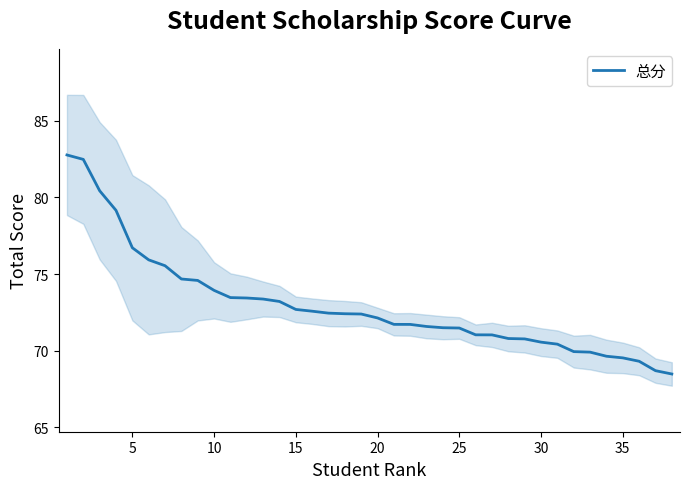

What is the highest value of the 总分 series?

82.8